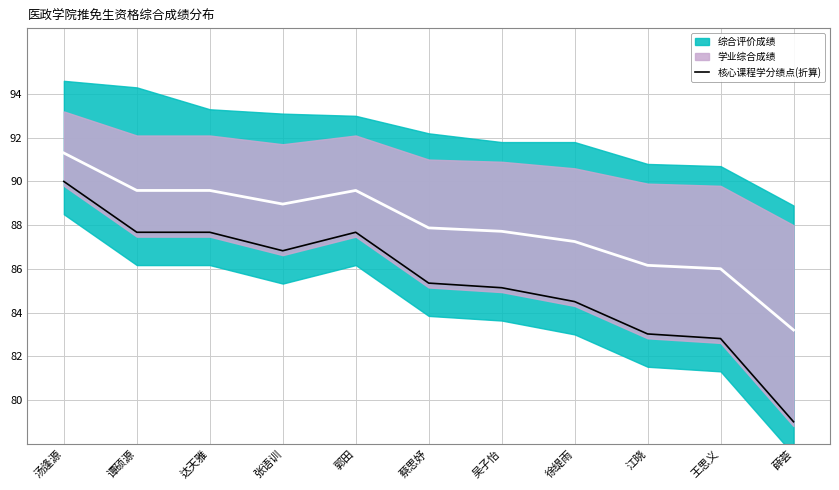

Count the number of categories in the chart.

11